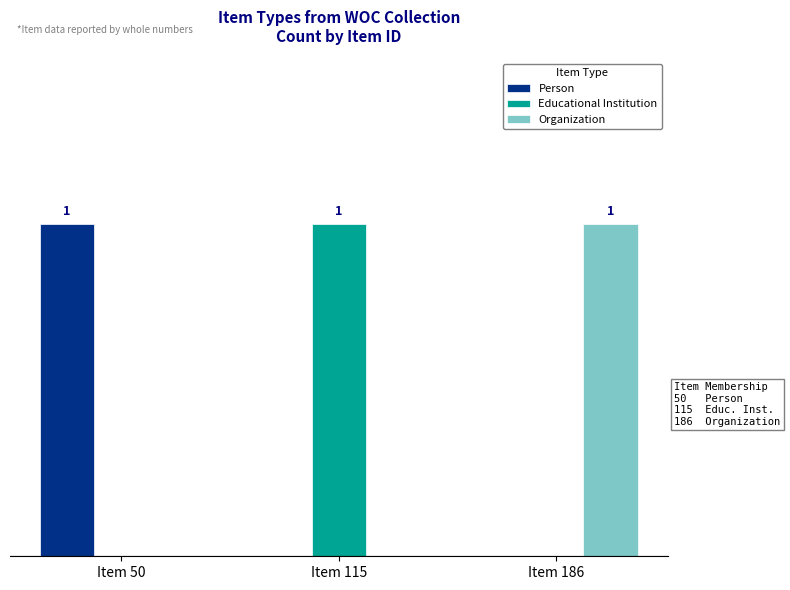

Reading left to right, extract all data points from this chart.

Person: 1	0	0
Educational Institution: 0	1	0
Organization: 0	0	1